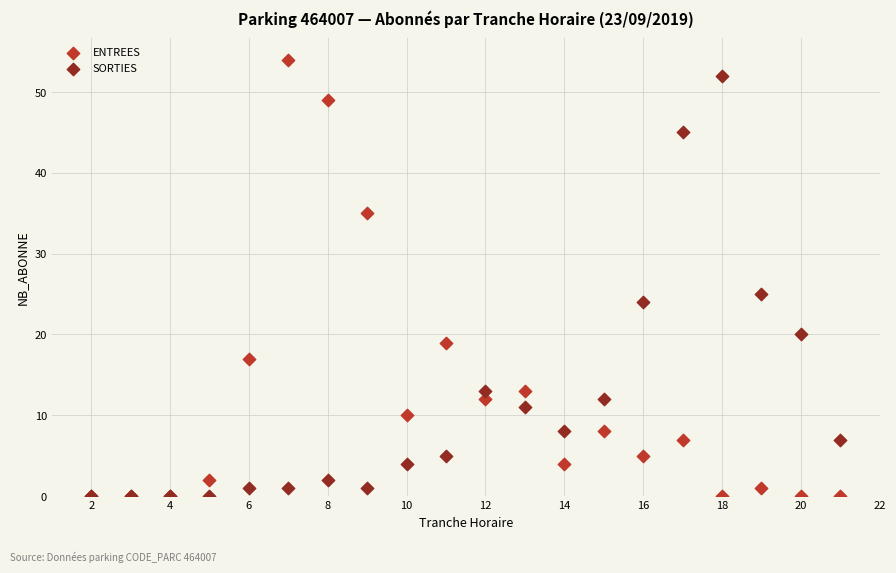

In the SORTIES series, what Y value is closest to 26?

25